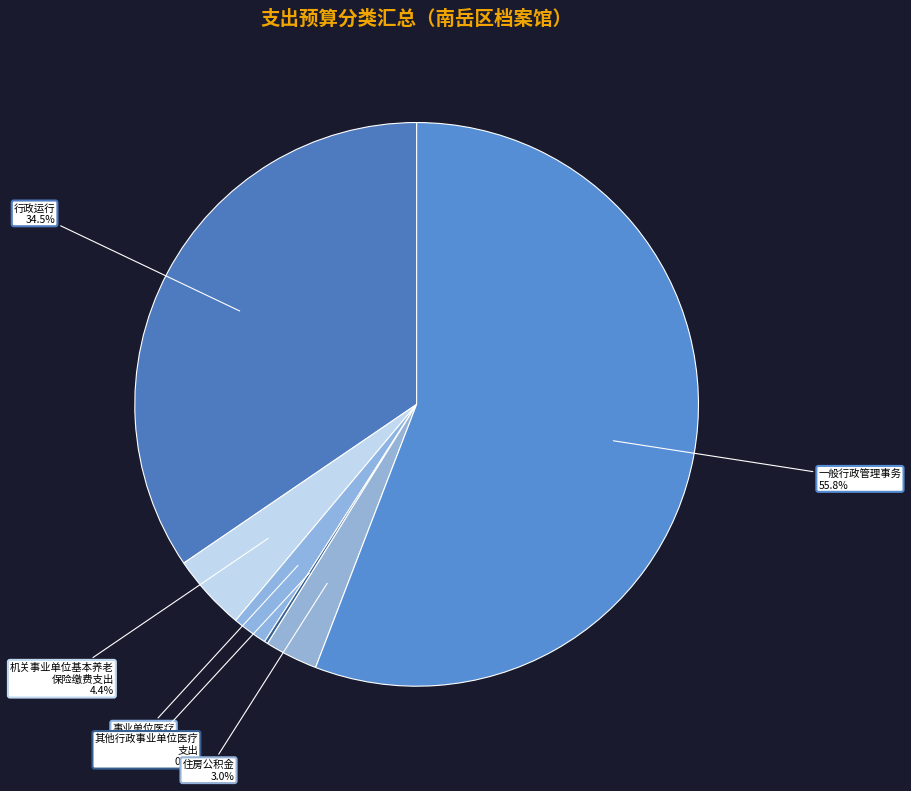

To the nearest percent, what is the difference between the largest and smallest slice percentages?

56%